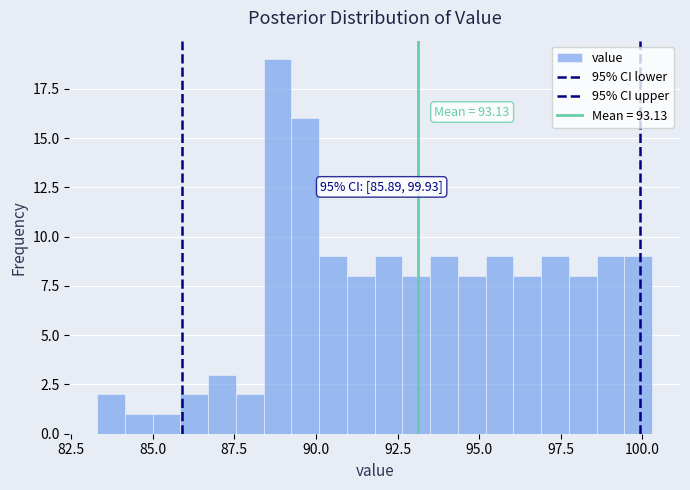

Around what value on the x-axis is the tallest bar? Give the approximate position of its centre, as read against the axis.

89.0